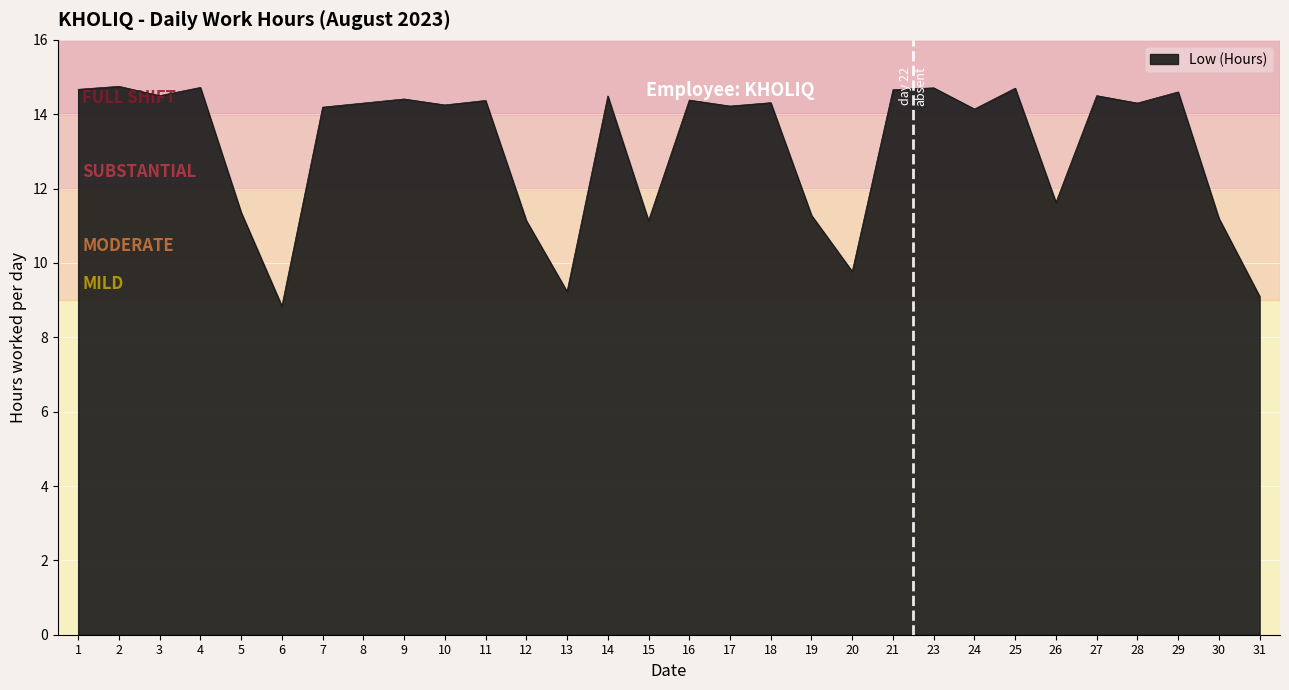

Between 12 and 3, which is larger?

3